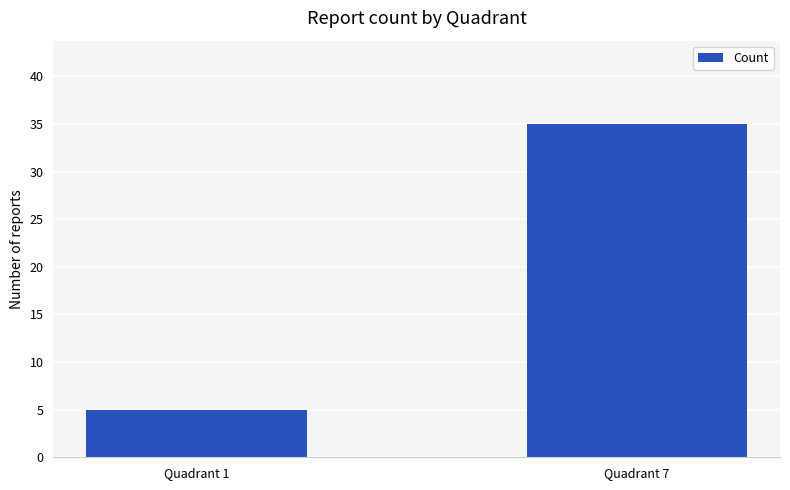

List the labels in order of value, largest first.

Quadrant 7, Quadrant 1